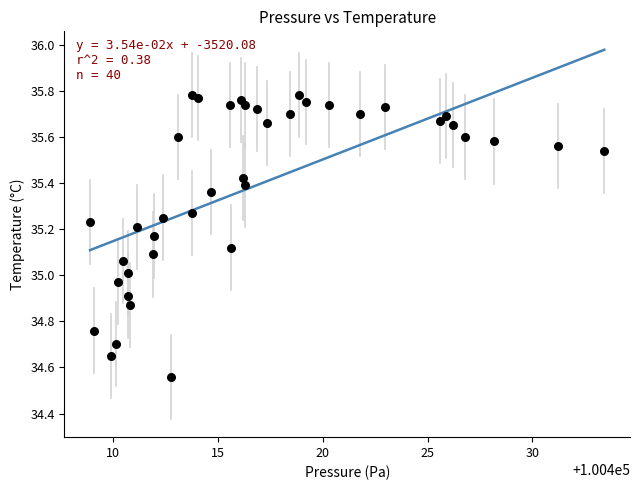

What is the range of X values (max minus min)?

24.5